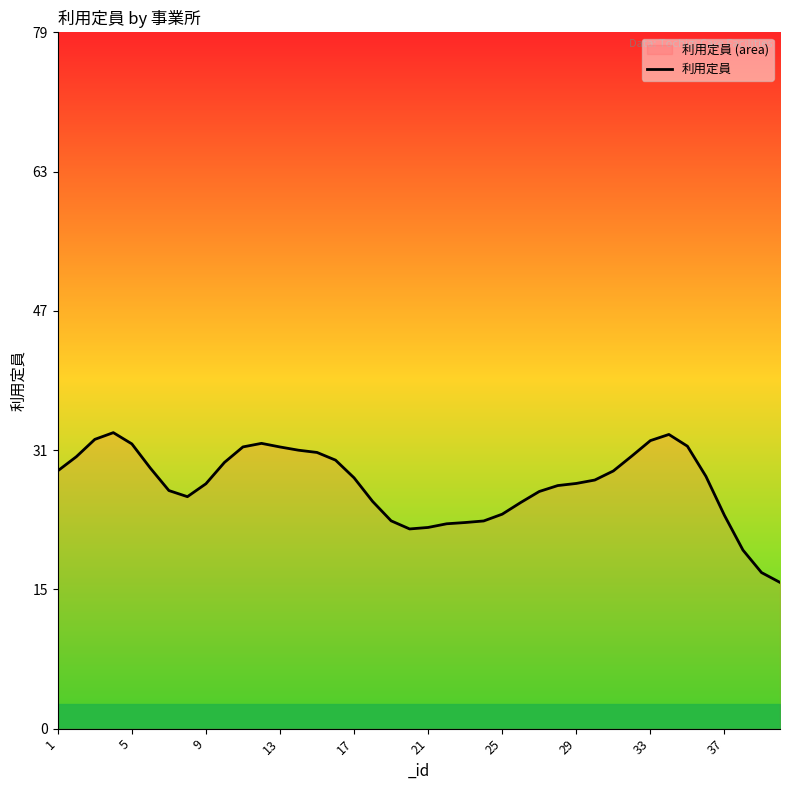

Reading left to right, what are all the values shown in this chart?

29.4	31.0	33.0	33.7	32.5	29.7	27.1	26.4	27.9	30.3	32.1	32.5	32.1	31.7	31.5	30.6	28.6	25.9	23.7	22.8	22.9	23.3	23.5	23.7	24.4	25.8	27.0	27.7	27.9	28.3	29.4	31.1	32.8	33.5	32.2	28.8	24.3	20.3	17.8	16.7